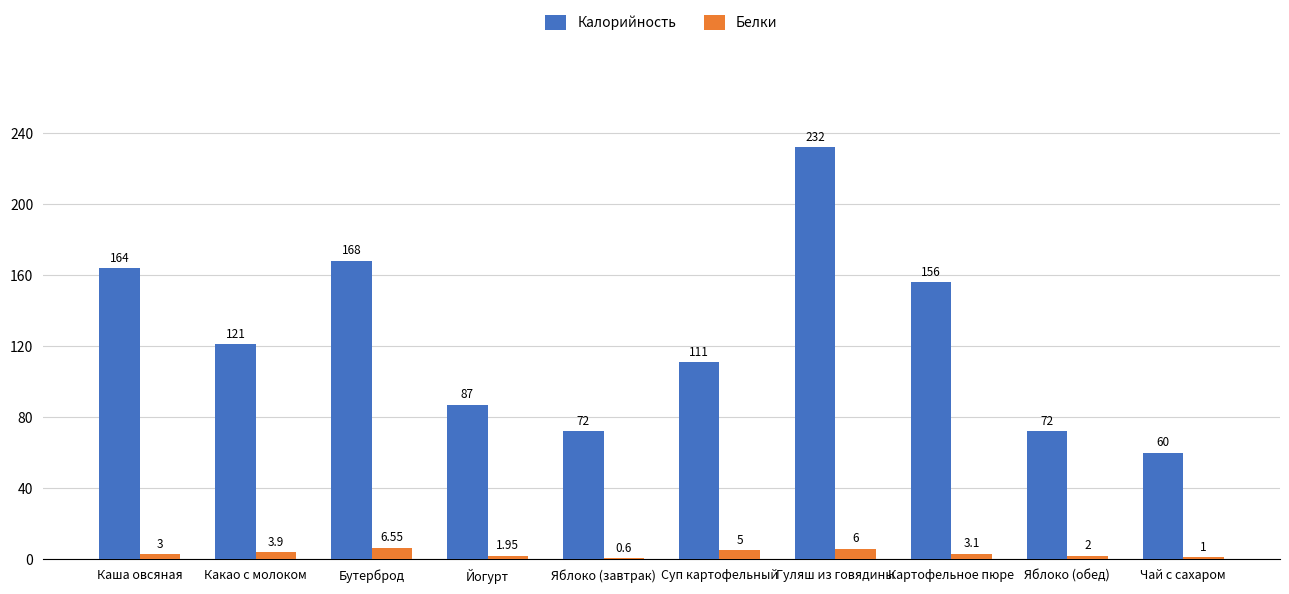

Which label corresponds to the largest value in the chart?

Гуляш из говядины